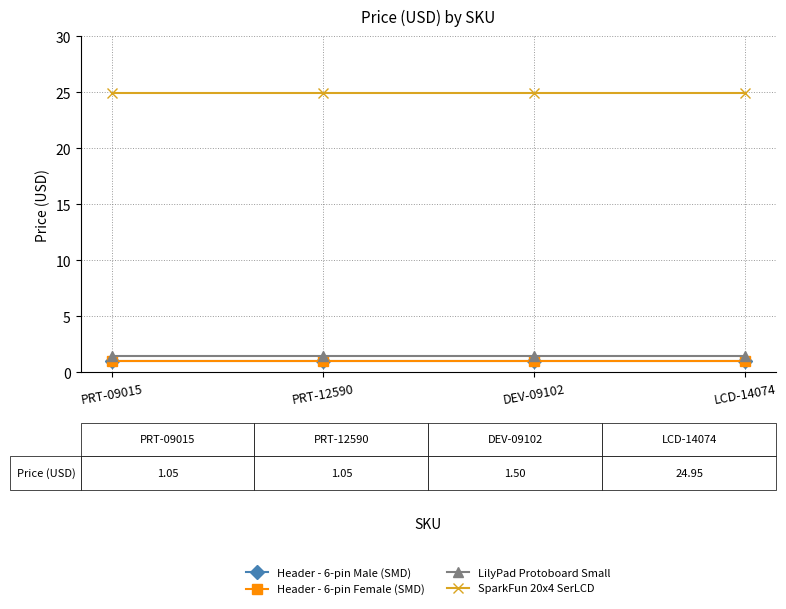

What is the value of the LilyPad Protoboard Small point at the 3rd from the left?

1.5